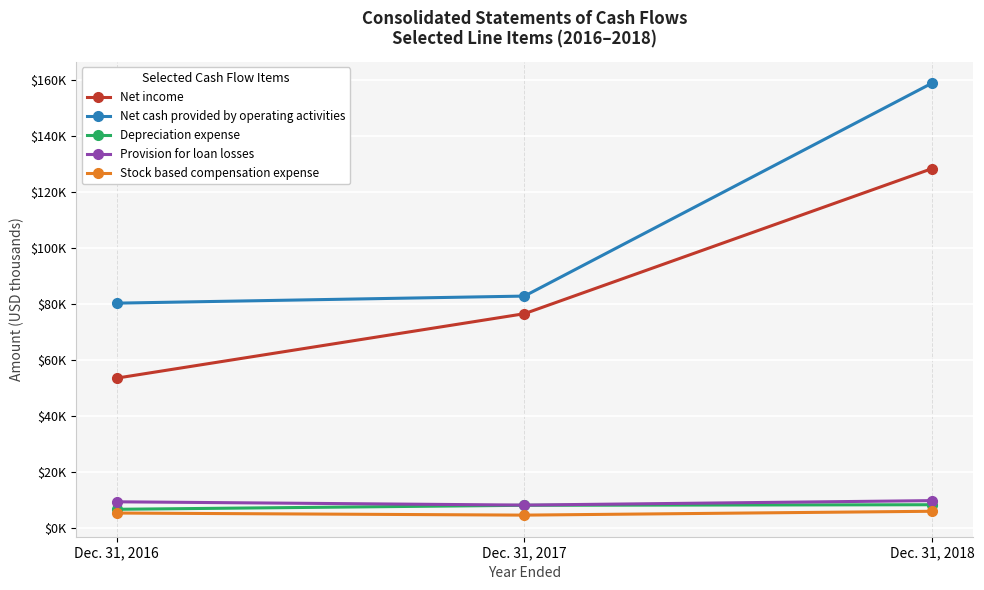

Which series has the widest spread of values?

Net cash provided by operating activities